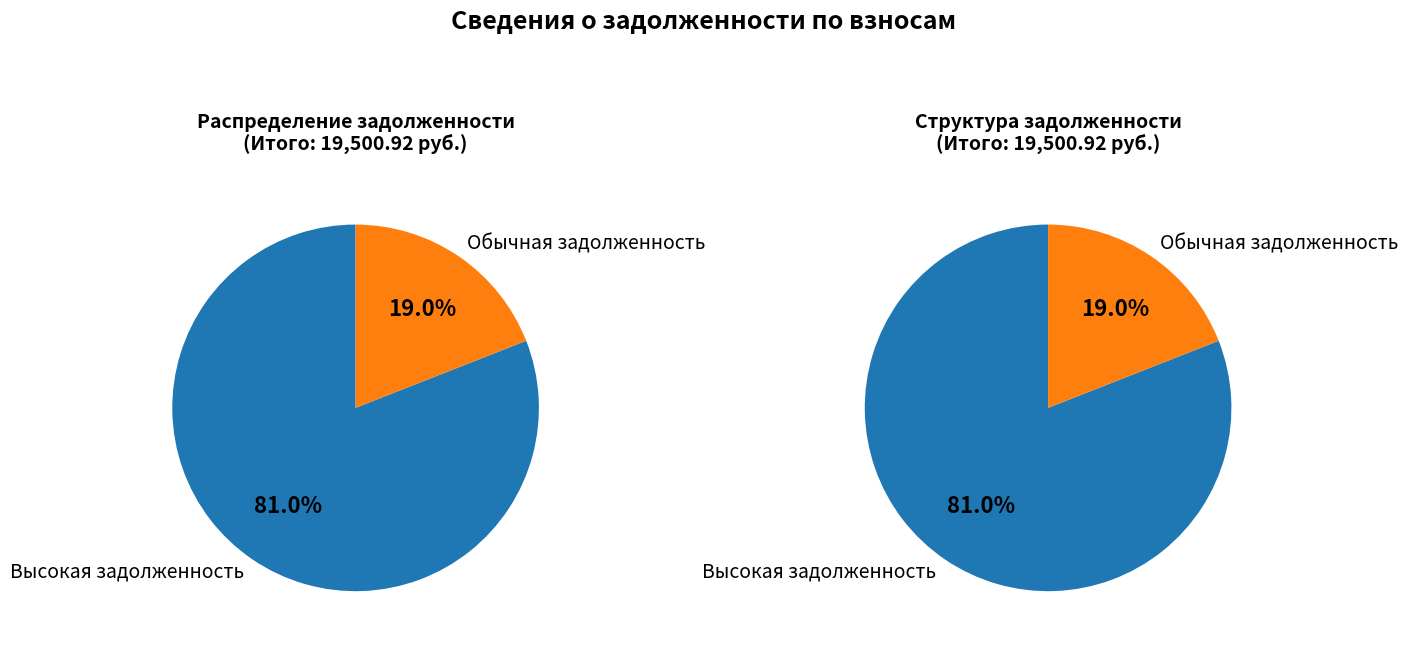

Do 9 and 13 together represent more than half of the pie?

No